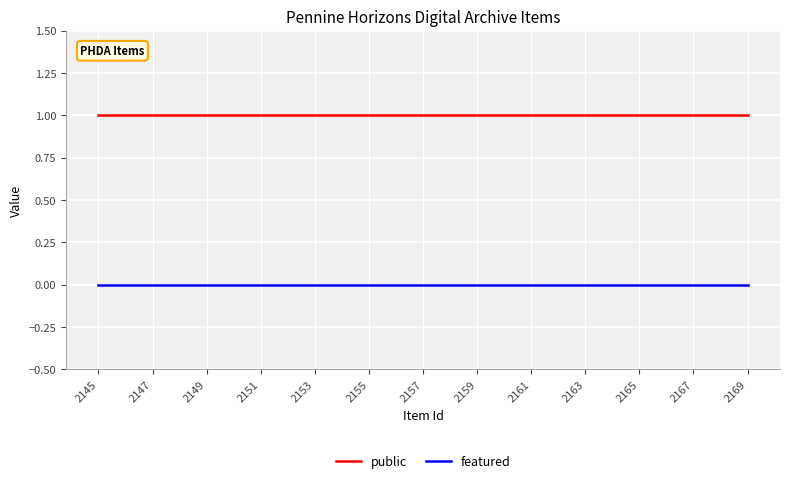

Rank the series by their maximum value, from lowest to highest.

featured, public